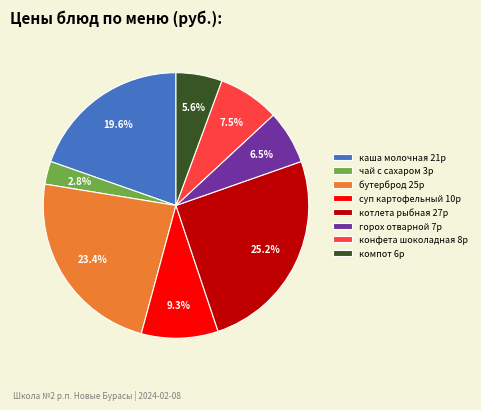

Which slice is the largest?

котлета рыбная 27р